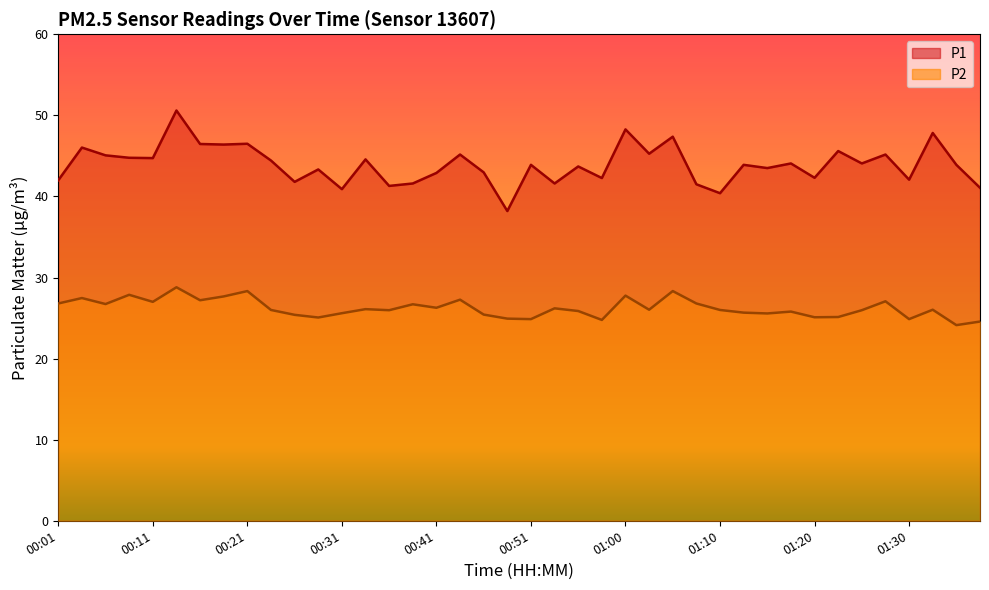

At which label does P2 reach its peak?

00:14